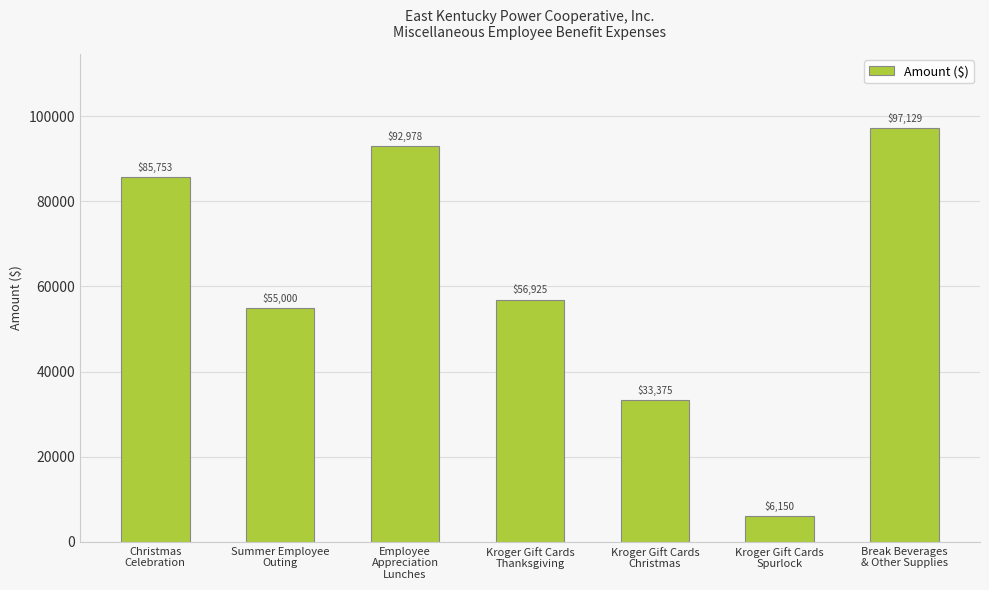

What is the greatest value displayed?

97129.4